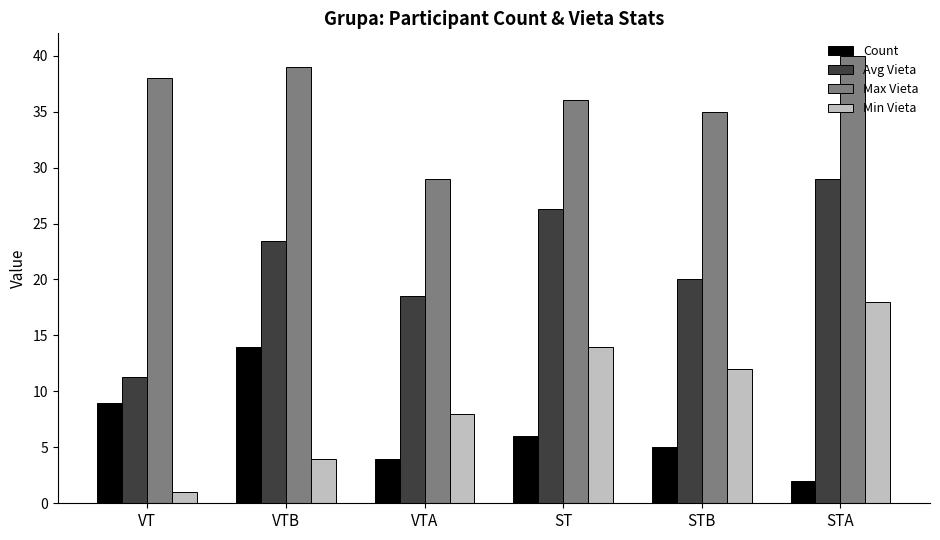

The Count series shows 11.8 at VT. True or false?

False